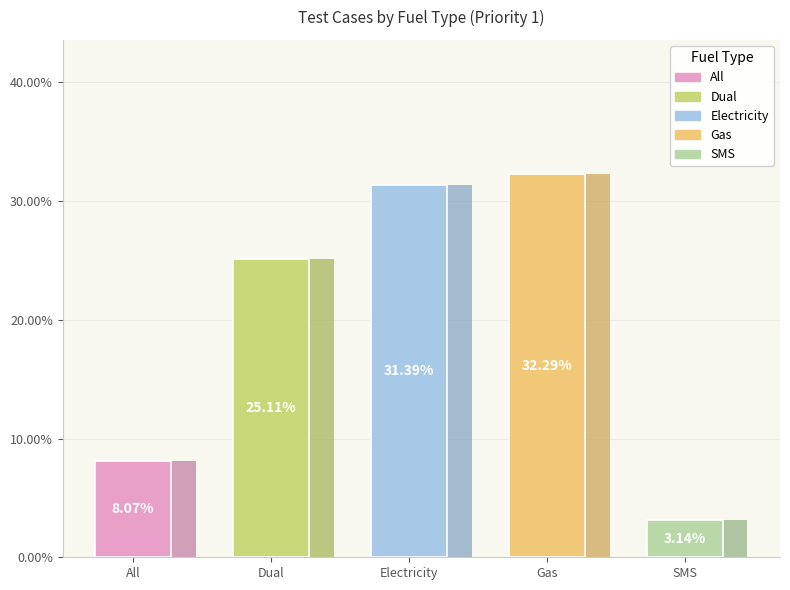

How many slices are in this pie chart?

5